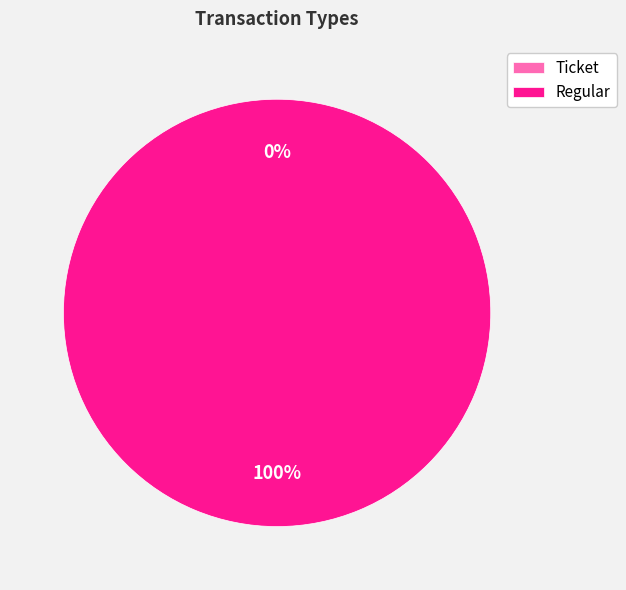

Count the number of slices in the pie.

2